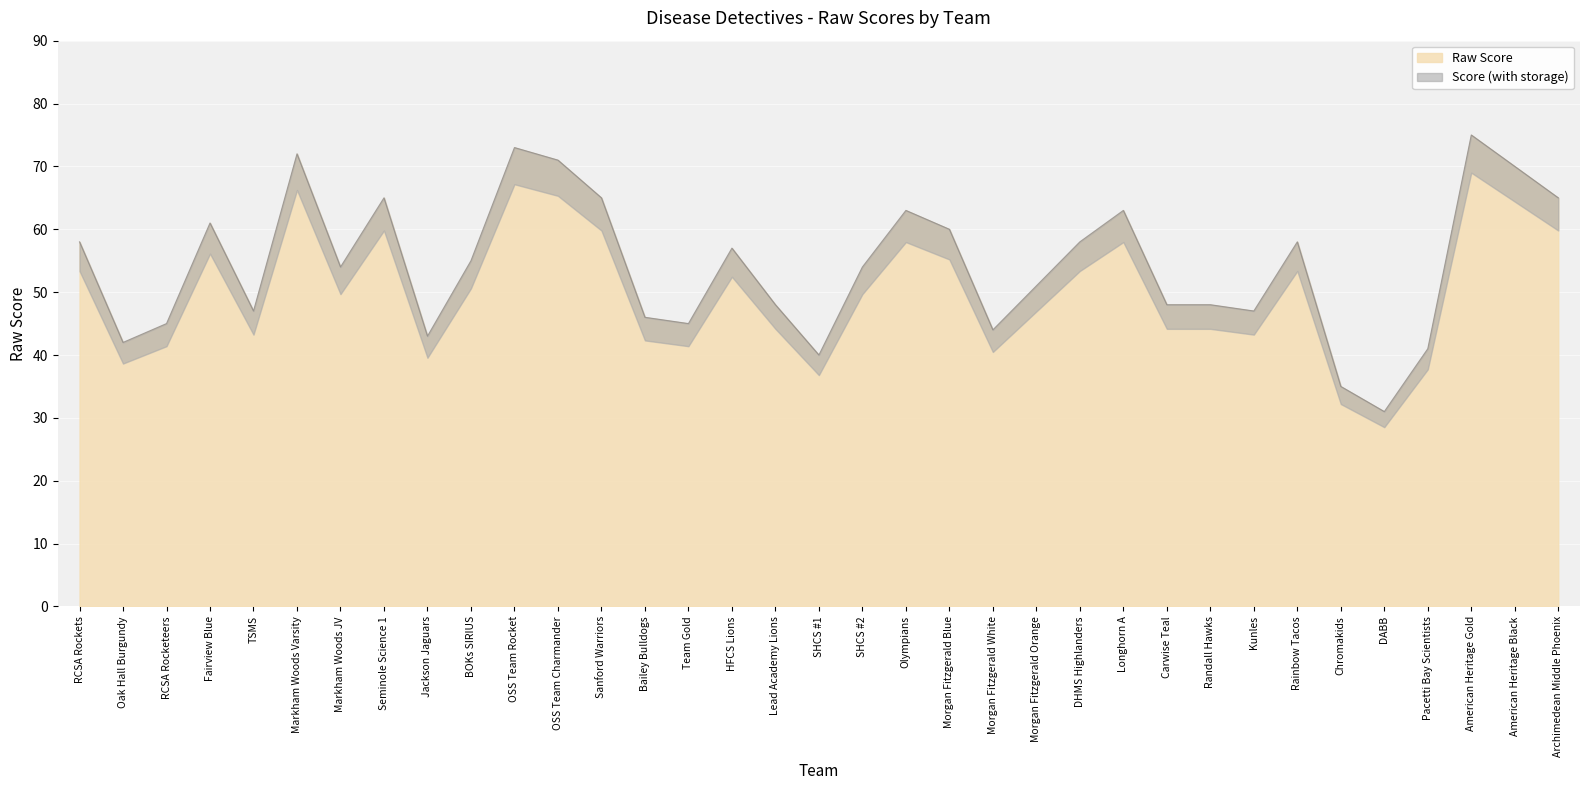

True or false: Raw Score has a value of 19 at Team Gold.

False